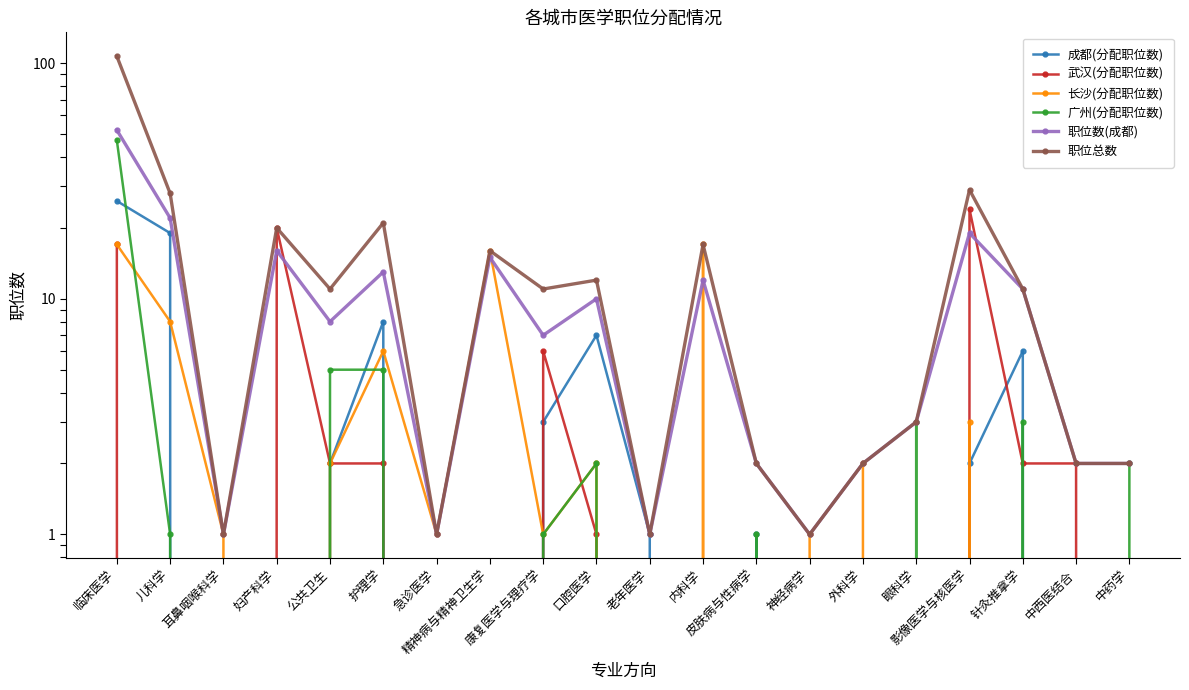

The 长沙(分配职位数) series shows 0 at 中西医结合. True or false?

True